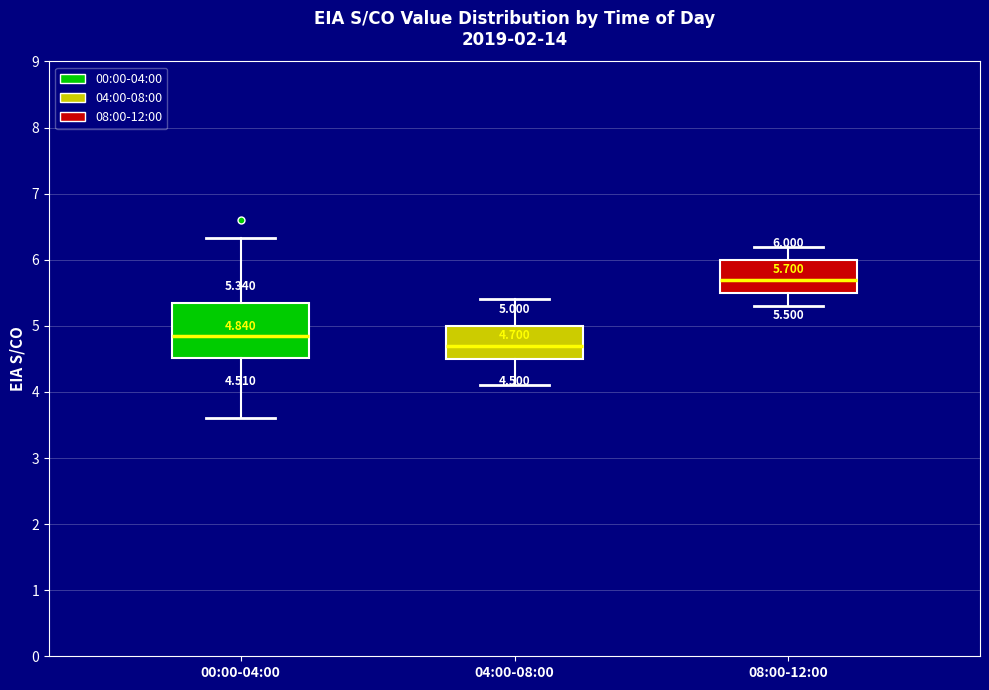

Which box's median line is the highest?

08:00-12:00